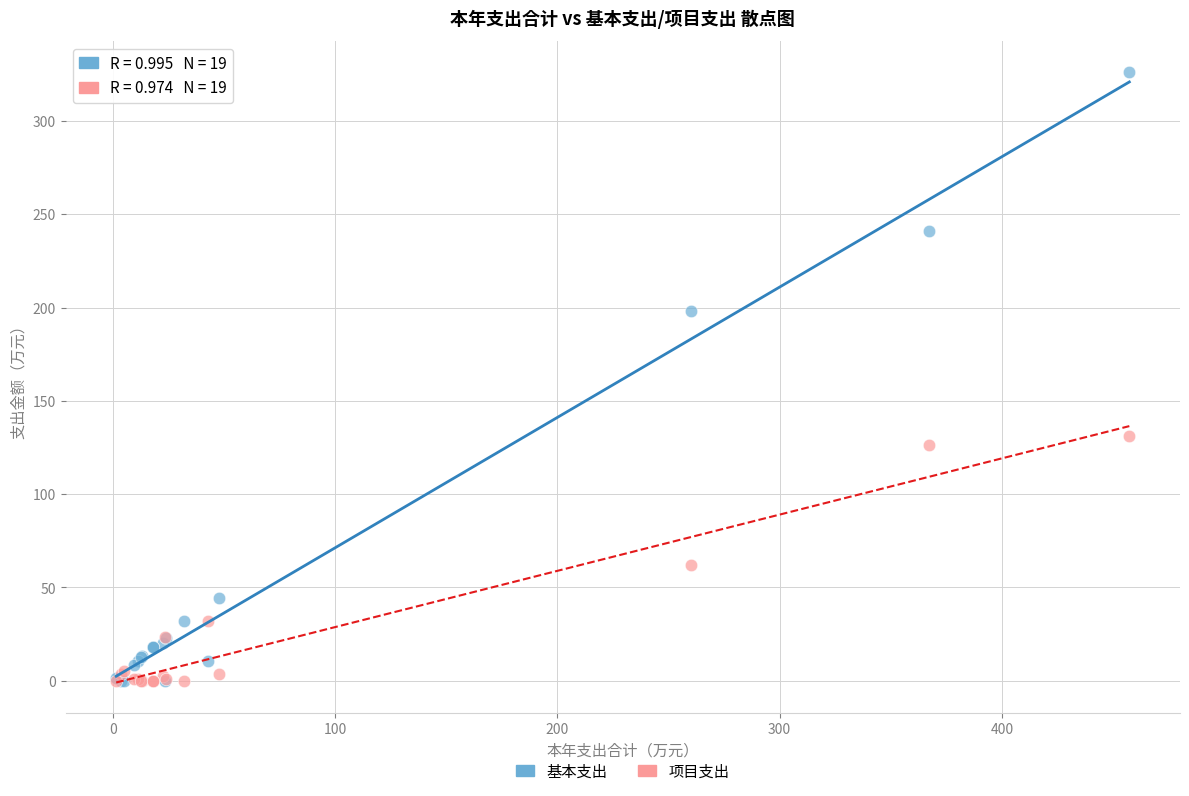

Which series has the largest Y range (max minus min)?

基本支出